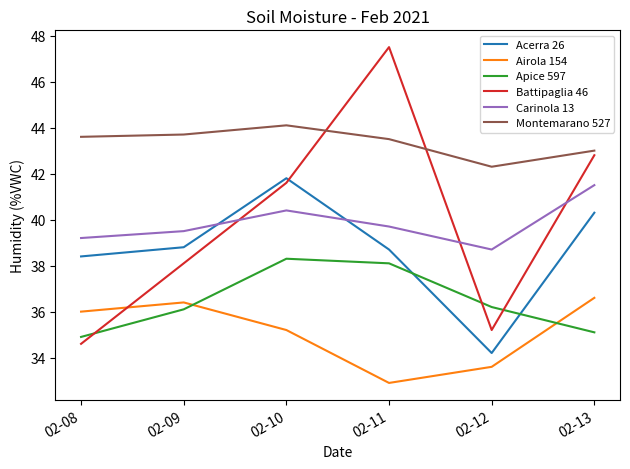

What is the difference between the maximum and minimum values in the Airola 154 series?

3.7